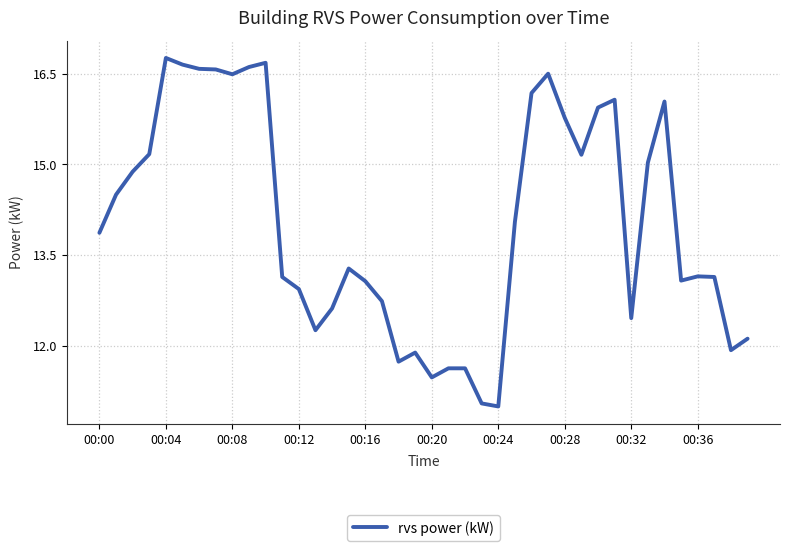

How many series are shown in this chart?

1